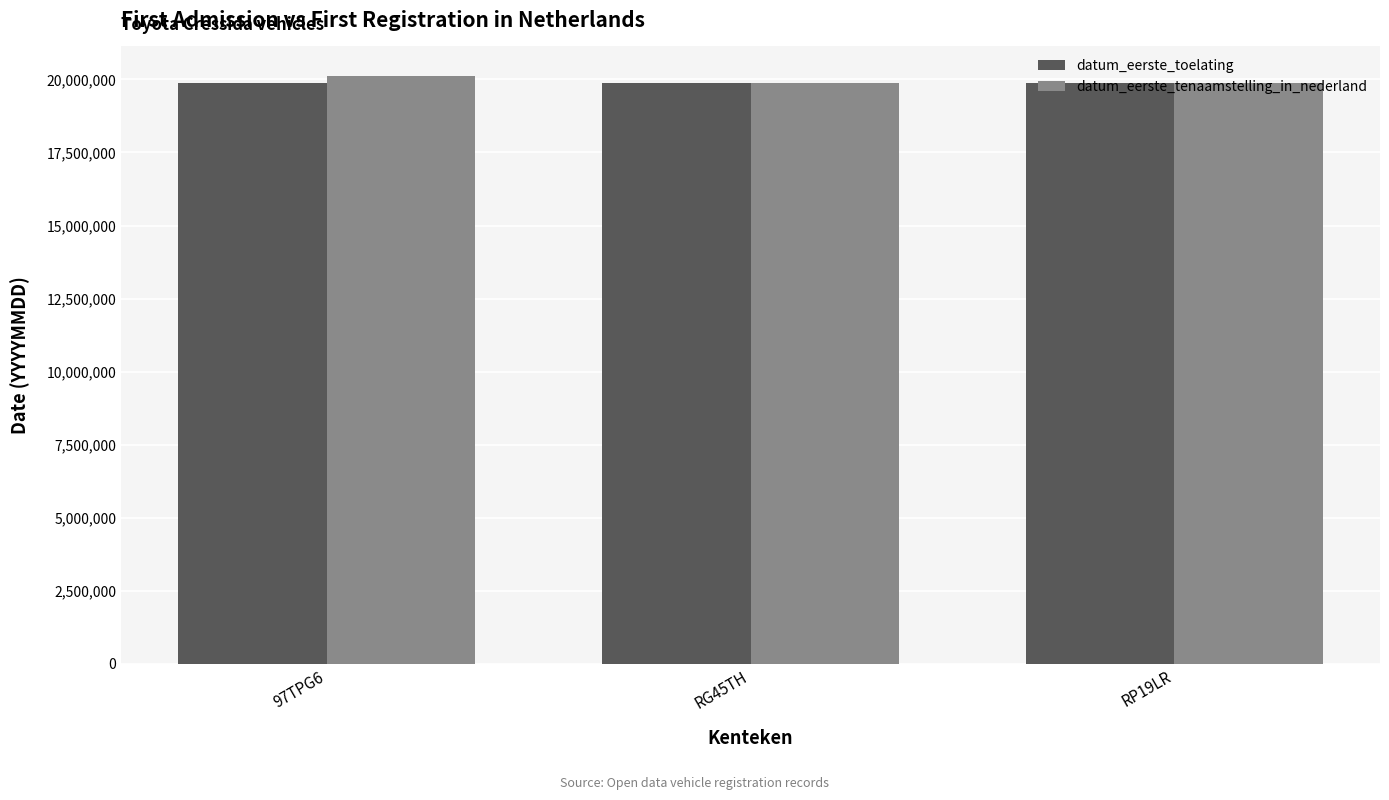

Are the bars horizontal?

No